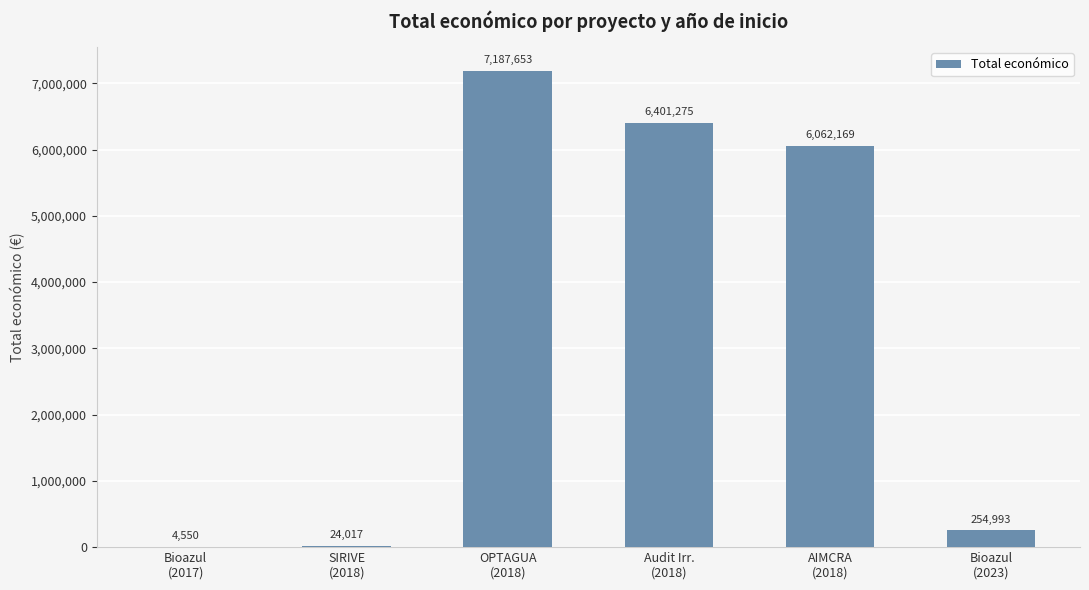

How many data points does each series have?

6